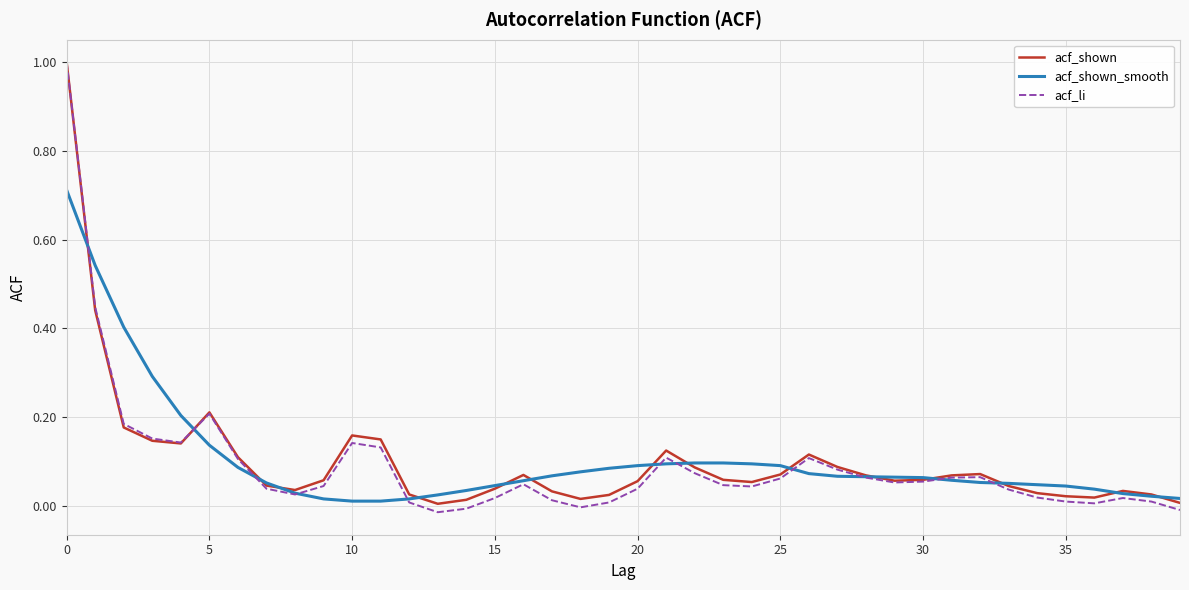

What is the greatest value displayed?

1.0